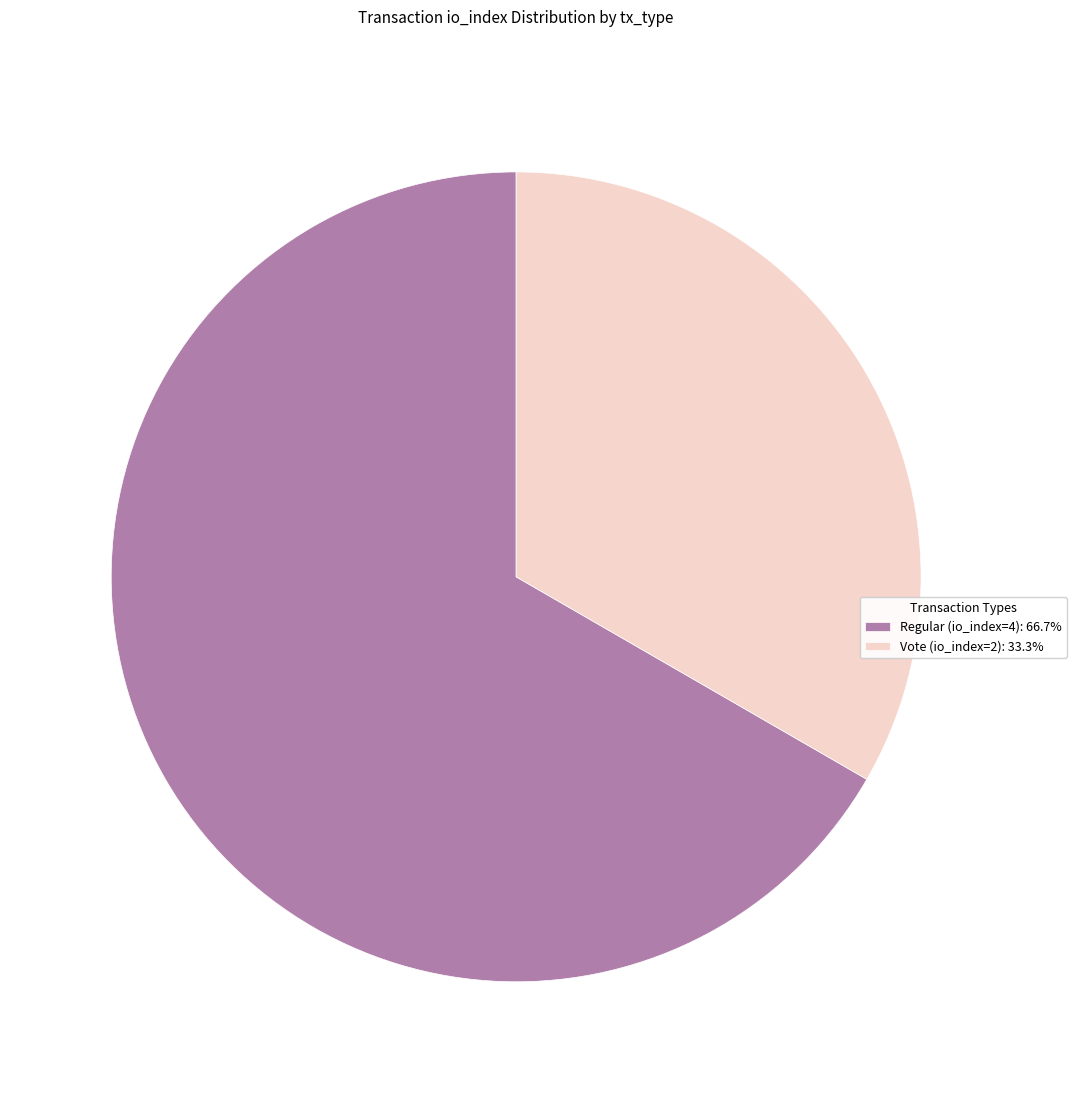

True or false: Regular (io_index=4) accounts for 73% of the total.

False